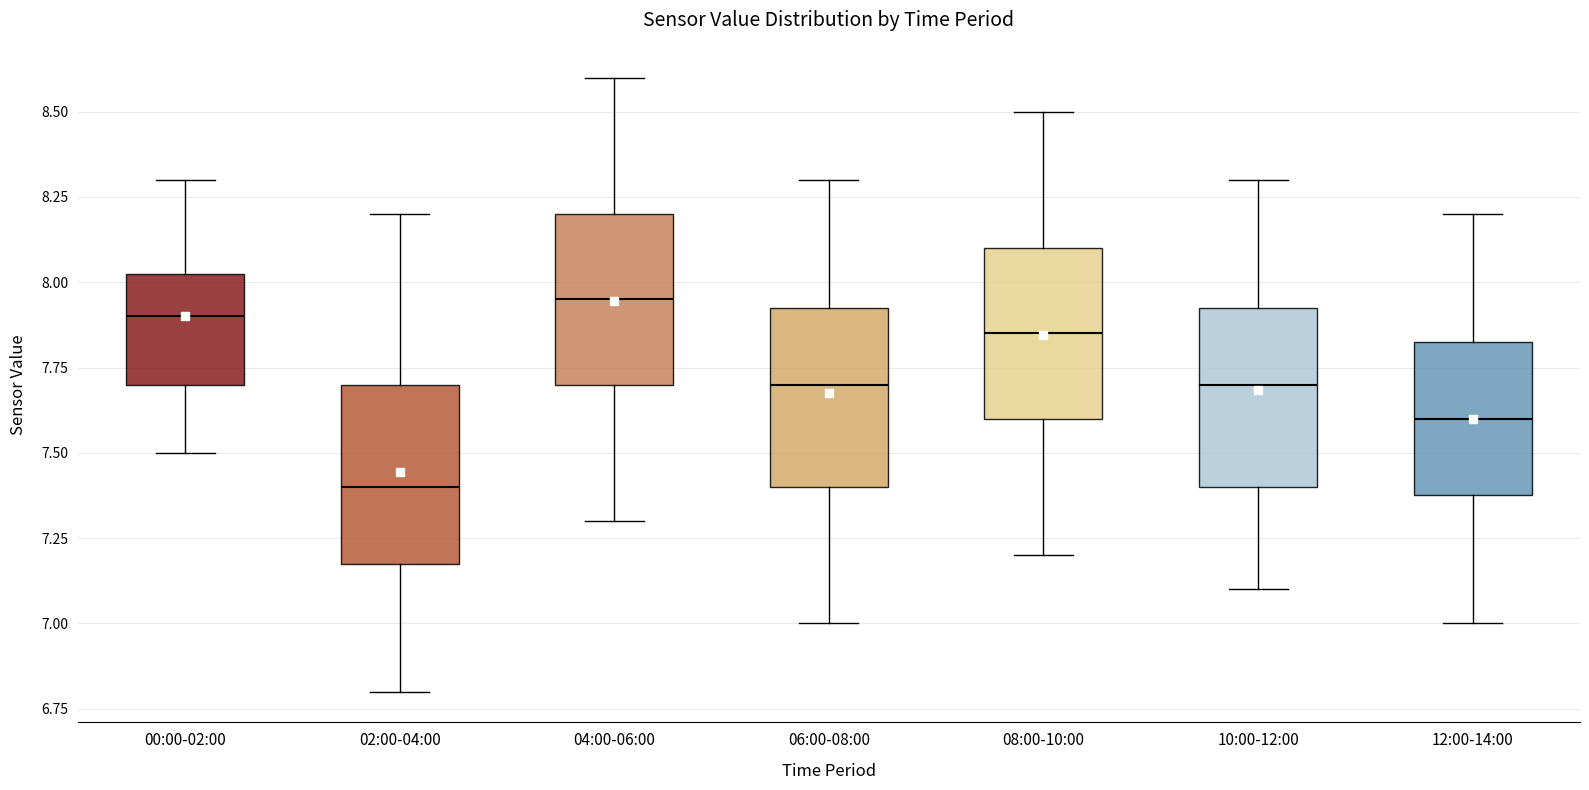

Reading left to right, transcribe this box plot: for each box, give where its median line is, the range the box spans, and where its two whiskers end, as read against the y-axis. The values are not printed on the chart, so give them approximately, as read against the axis.

00:00-02:00: median 7.90, box 7.70 to 8.05, whiskers 7.50 to 8.30
02:00-04:00: median 7.40, box 7.20 to 7.70, whiskers 6.80 to 8.20
04:00-06:00: median 7.95, box 7.70 to 8.20, whiskers 7.30 to 8.60
06:00-08:00: median 7.70, box 7.40 to 7.95, whiskers 7.00 to 8.30
08:00-10:00: median 7.85, box 7.60 to 8.10, whiskers 7.20 to 8.50
10:00-12:00: median 7.70, box 7.40 to 7.95, whiskers 7.10 to 8.30
12:00-14:00: median 7.60, box 7.40 to 7.85, whiskers 7.00 to 8.20